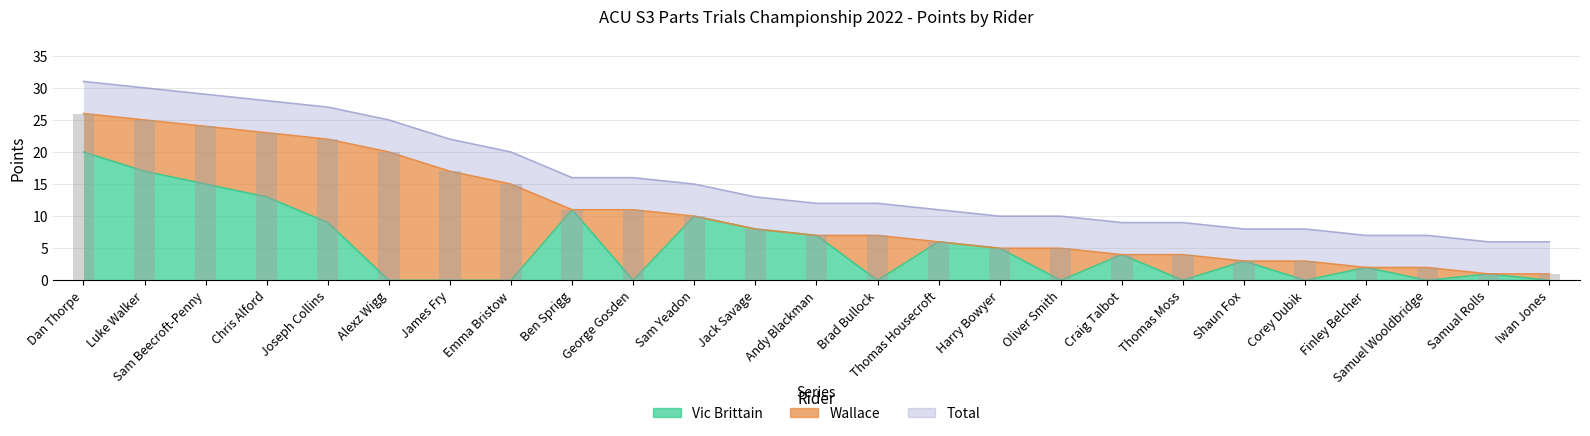

What is the difference between the highest and lowest values at Chris Alford?

10